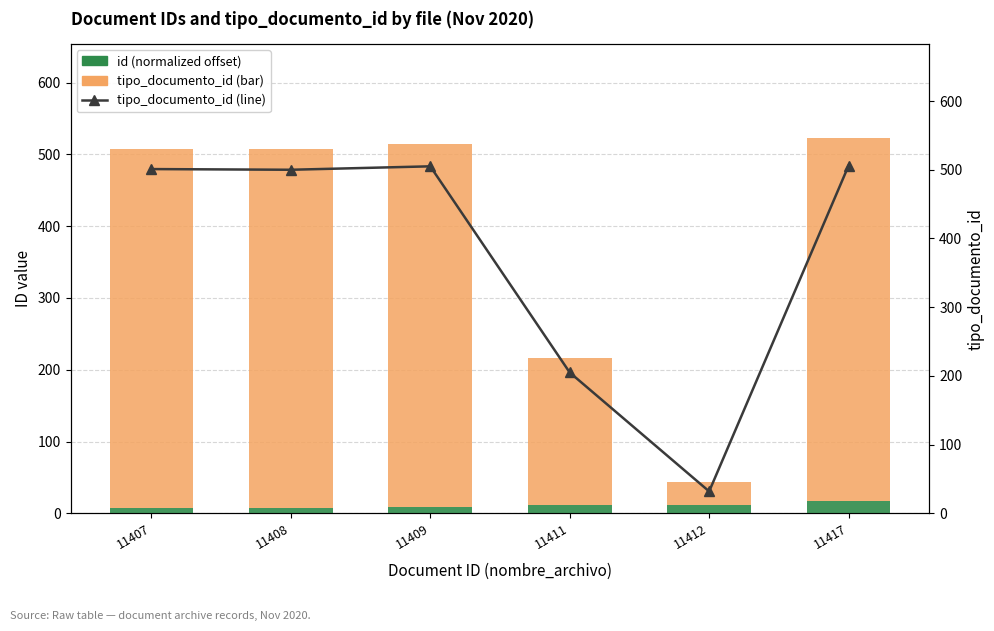

What is the difference between the maximum and minimum values in the tipo_documento_id series?

474